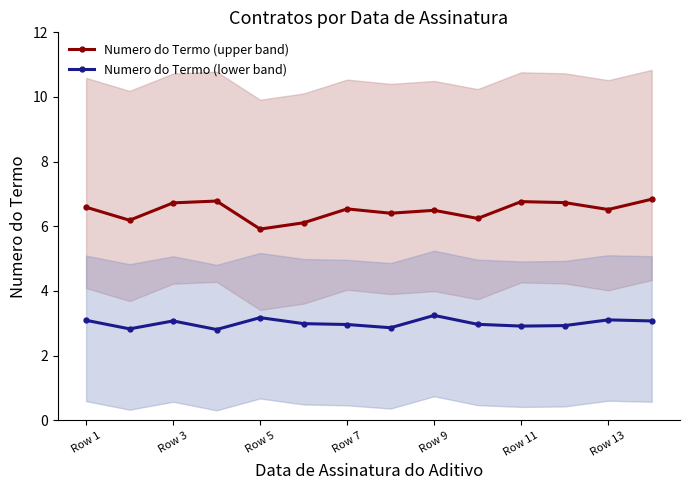

What is the approximate value of Numero do Termo (lower band) at Row 13?

3.1